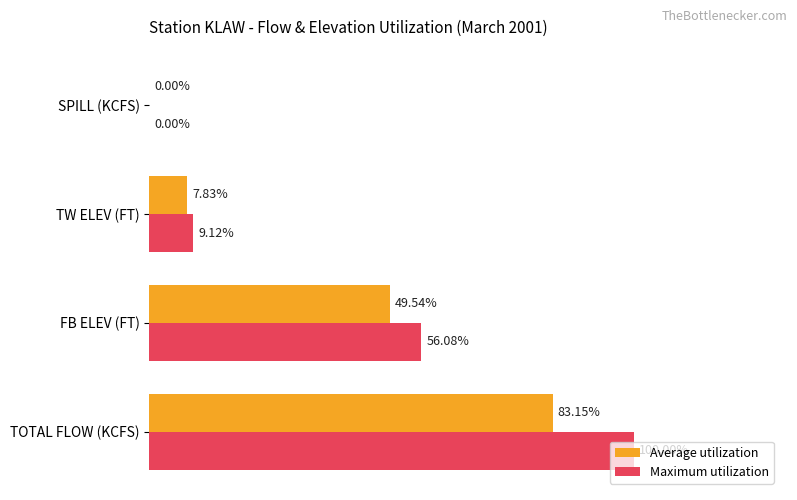

Between FB ELEV (FT) and SPILL (KCFS), which series saw the biggest shift?

Maximum utilization